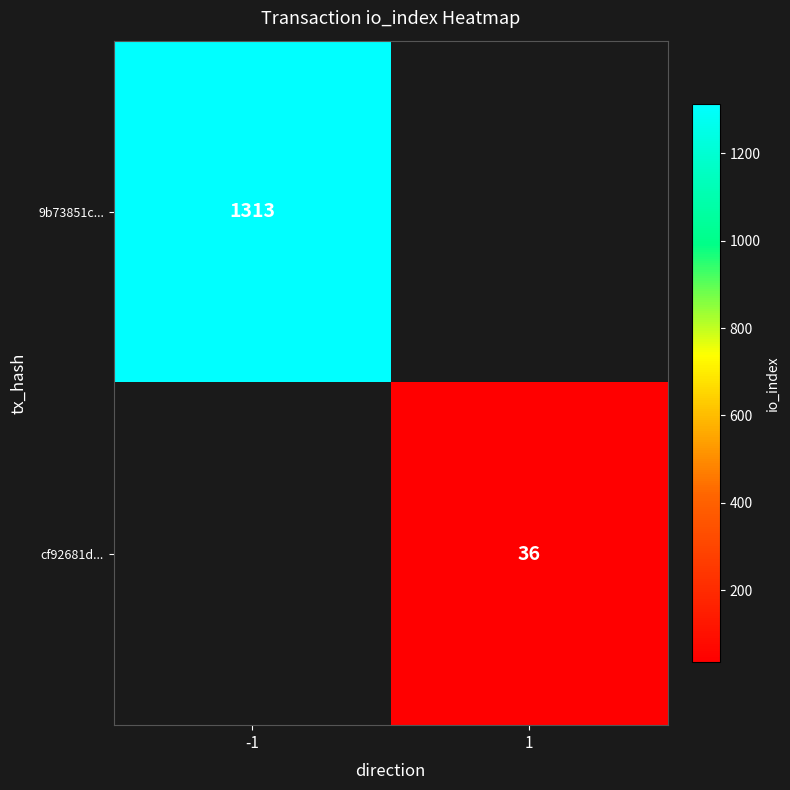

At which category does the chart reach its peak across all series?

-1